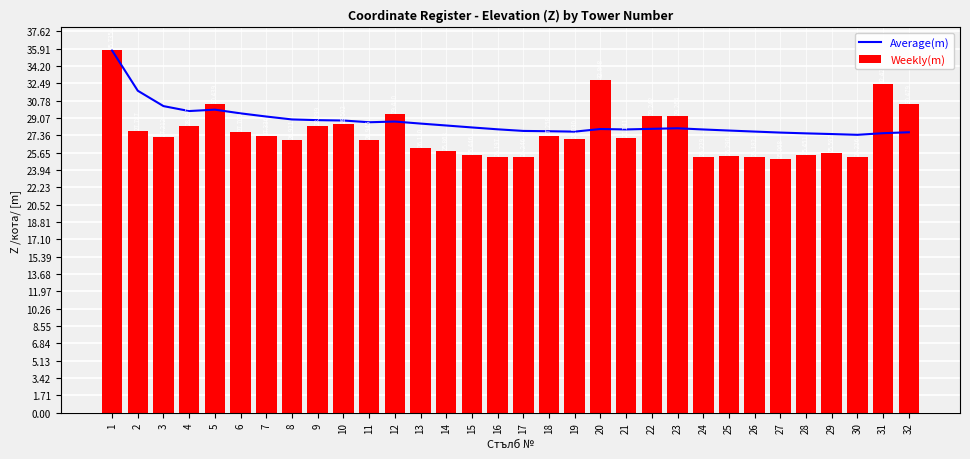

Reading left to right, what are all the values shown in this chart?

Average(m): 35.7	31.8	30.2	29.8	29.9	29.5	29.2	28.9	28.9	28.8	28.7	28.7	28.5	28.3	28.1	28.0	27.8	27.8	27.7	28.0	27.9	28.0	28.1	27.9	27.8	27.7	27.6	27.6	27.5	27.4	27.6	27.7
Weekly(m): 35.7	27.8	27.2	28.3	30.4	27.7	27.3	26.9	28.3	28.5	26.9	29.5	26.1	25.9	25.4	25.2	25.2	27.3	27.0	32.9	27.1	29.2	29.3	25.2	25.3	25.2	25.1	25.5	25.6	25.2	32.4	30.5